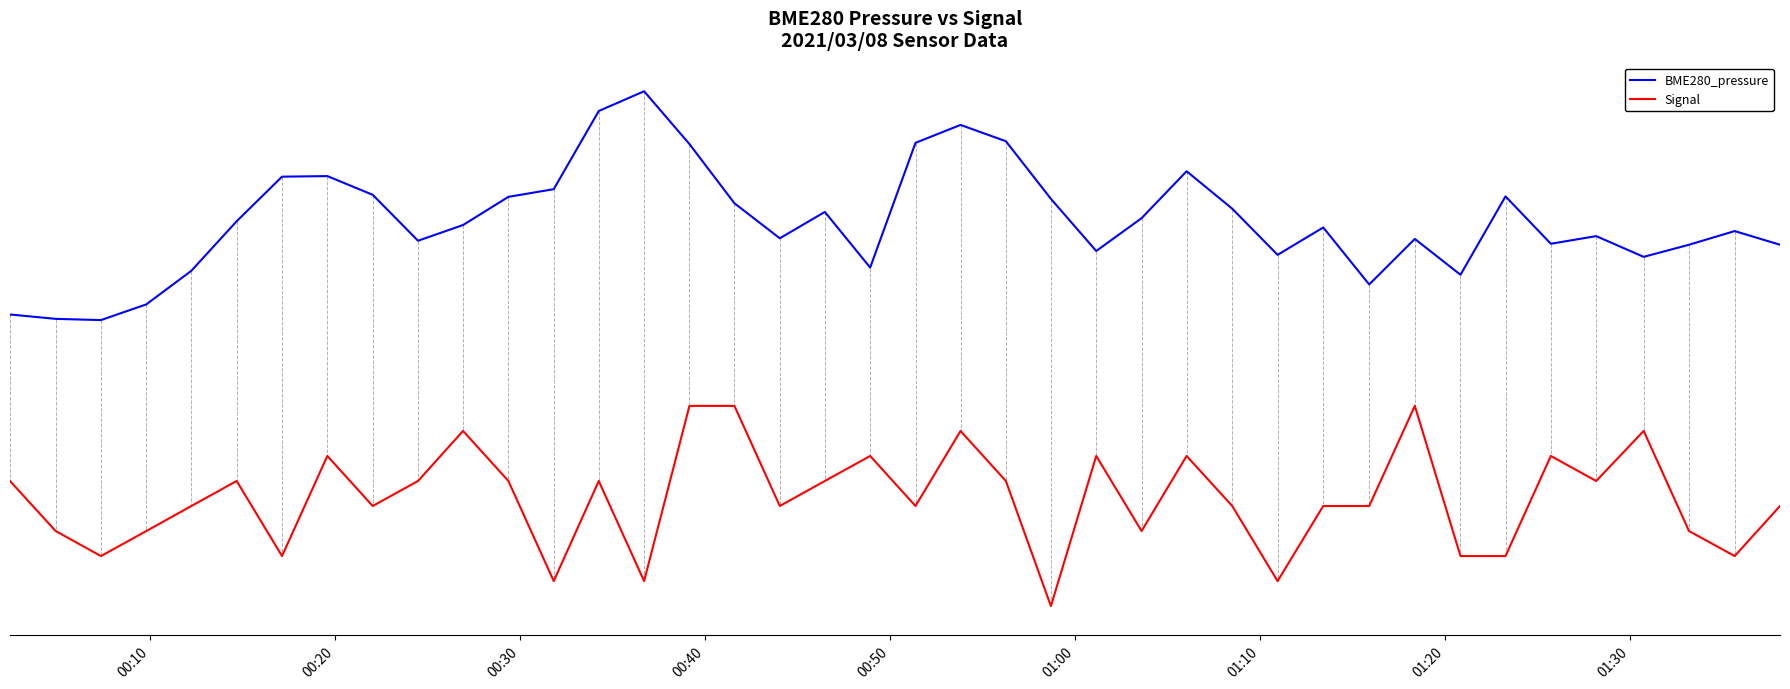

Does the chart have visible grid lines?

No